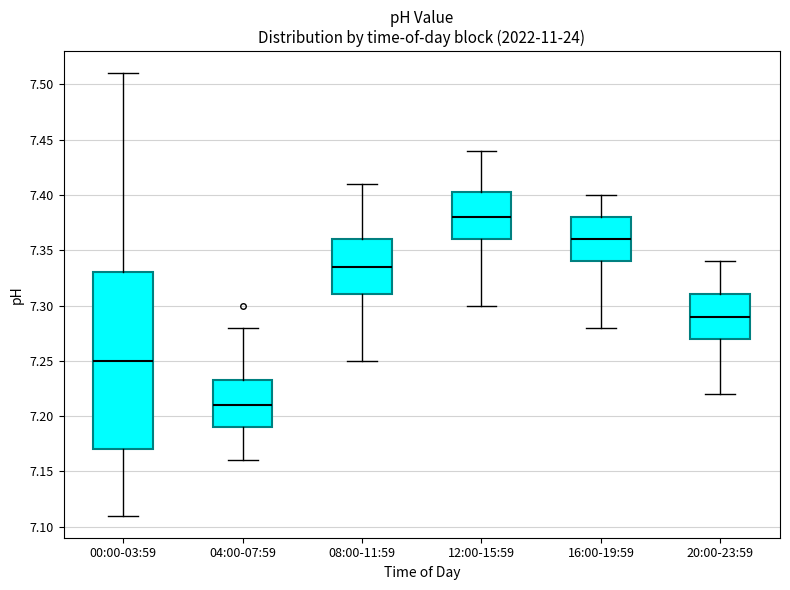

Which box is the tallest, from its lower edge to its upper edge?

00:00-03:59